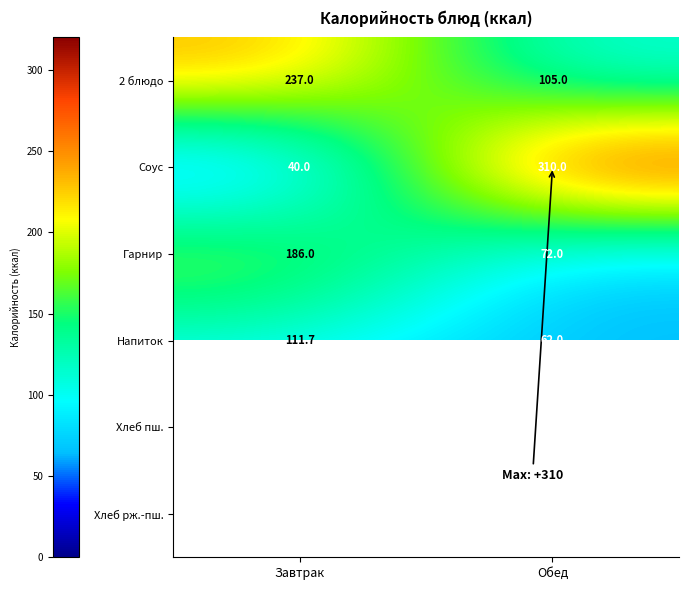

What is the sum of the Гарнир values at Обед and Завтрак?

258.0